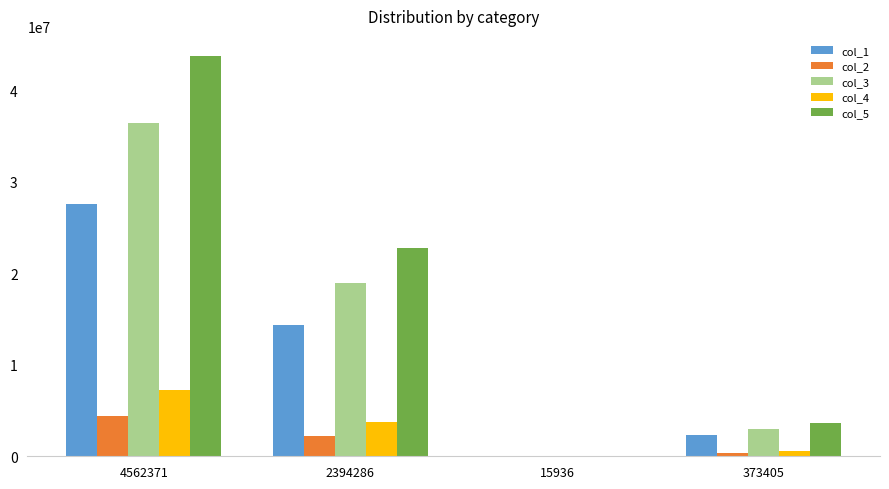

What is the total value across all series at 4562371?

119456875.6